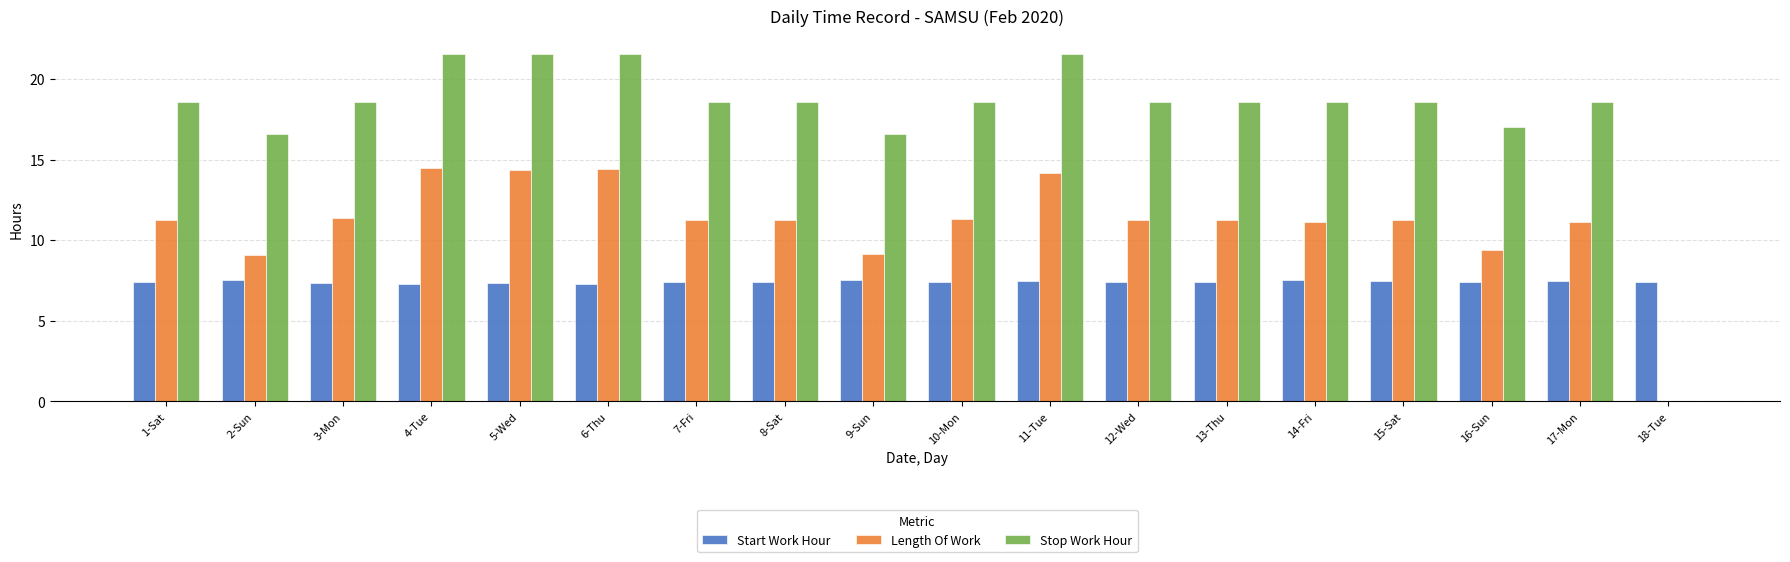

The value of Length Of Work at 6-Thu is 14.4. True or false?

True